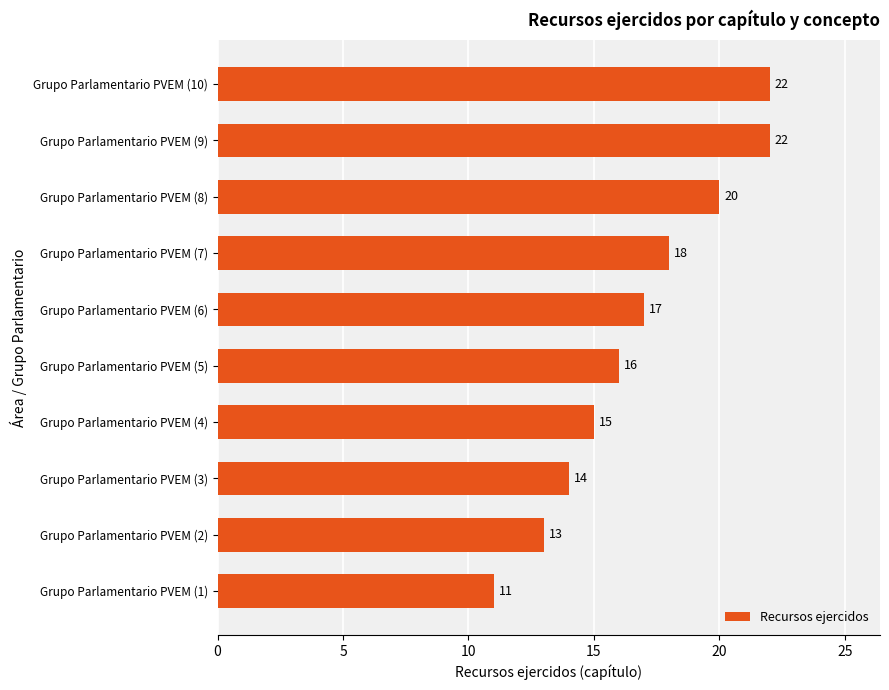

How many bars are there in total?

10